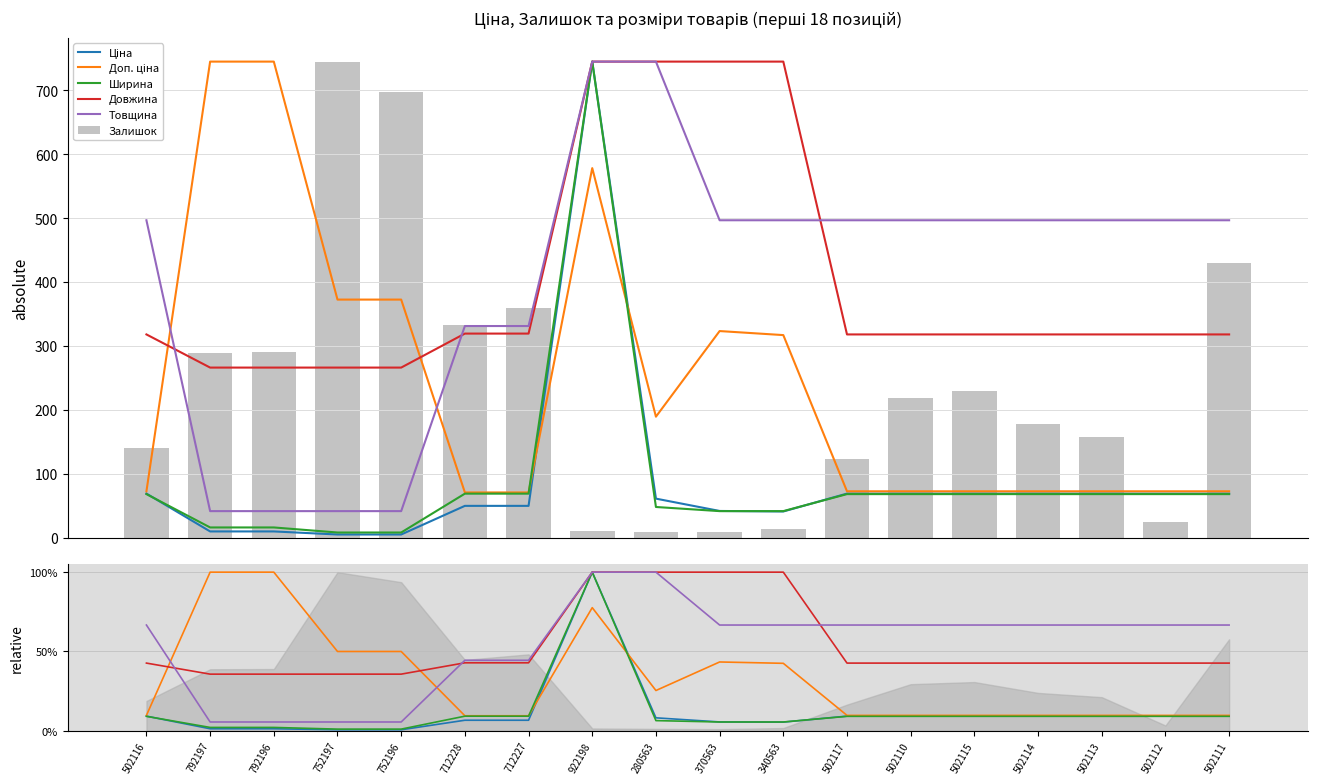

What is the maximum value for Товщина?

1.0